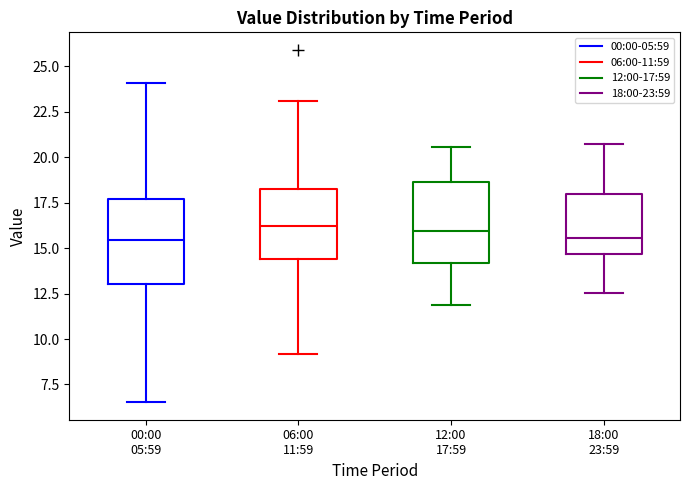

Reading left to right, transcribe this box plot: for each box, give where its median line is, the range the box spans, and where its two whiskers end, as read against the y-axis. The values are not printed on the chart, so give them approximately, as read against the axis.

00:00 05:59: median 15.5, box 13.0 to 17.5, whiskers 6.5 to 24.0
06:00 11:59: median 16.0, box 14.5 to 18.5, whiskers 9.0 to 23.0
12:00 17:59: median 16.0, box 14.0 to 18.5, whiskers 12.0 to 20.5
18:00 23:59: median 15.5, box 14.5 to 18.0, whiskers 12.5 to 20.5